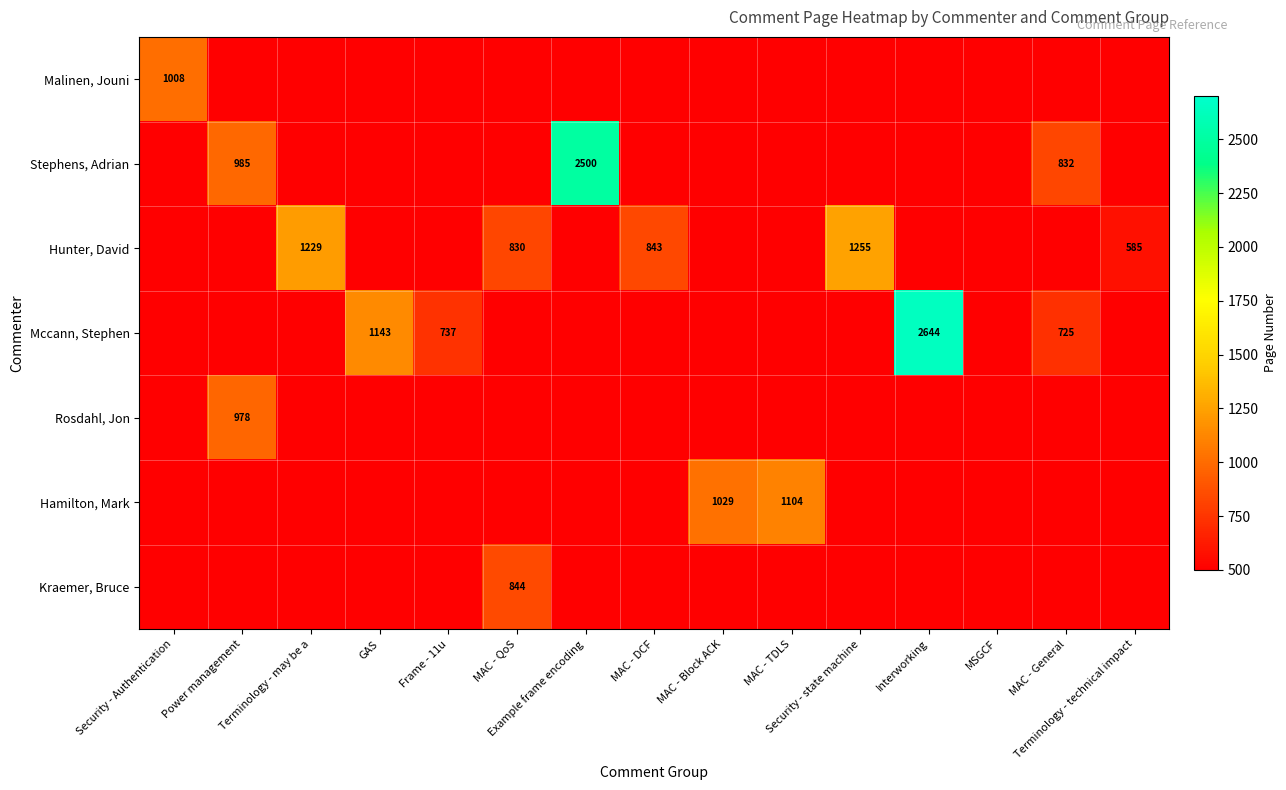

What is the greatest value displayed?

2644